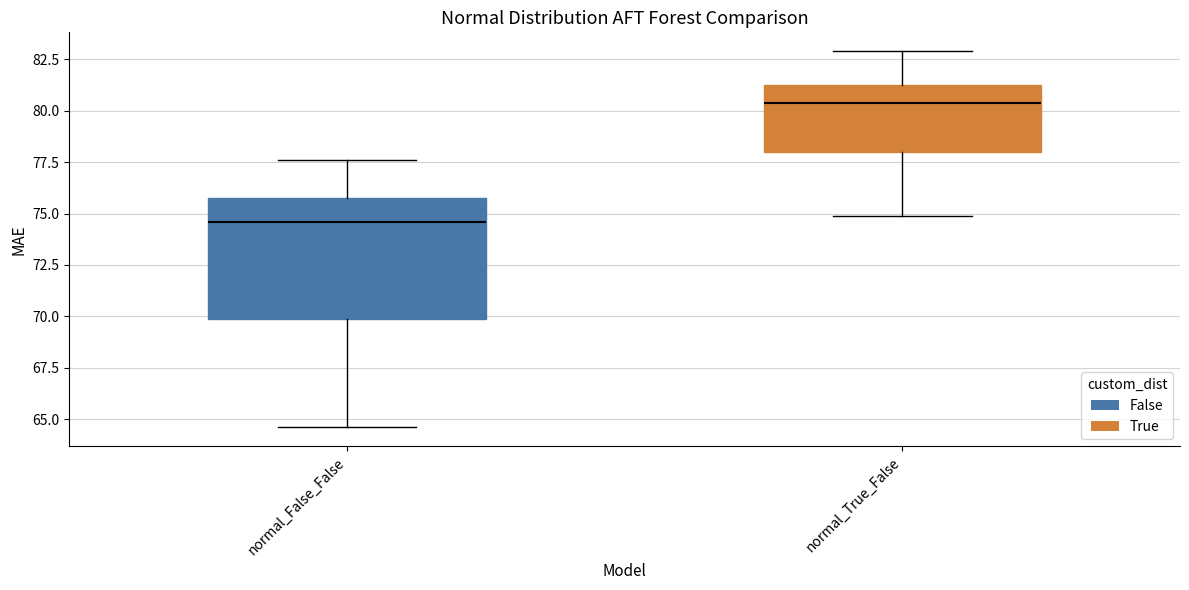

Reading left to right, transcribe this box plot: for each box, give where its median line is, the range the box spans, and where its two whiskers end, as read against the y-axis. The values are not printed on the chart, so give them approximately, as read against the axis.

normal_False_False: median 74.5, box 70.0 to 76.0, whiskers 64.5 to 77.5
normal_True_False: median 80.5, box 78.0 to 81.5, whiskers 75.0 to 83.0